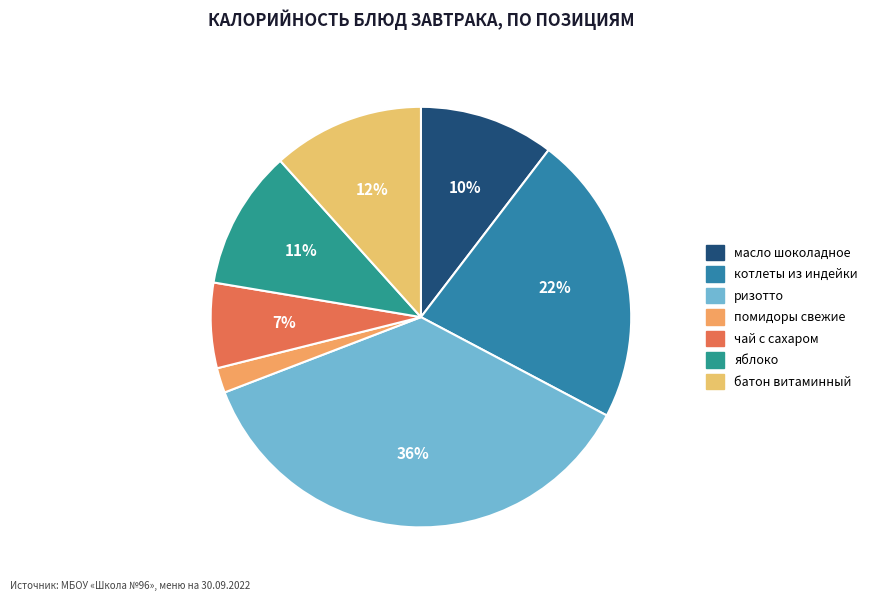

Which has a higher value, чай с сахаром or масло шоколадное?

масло шоколадное